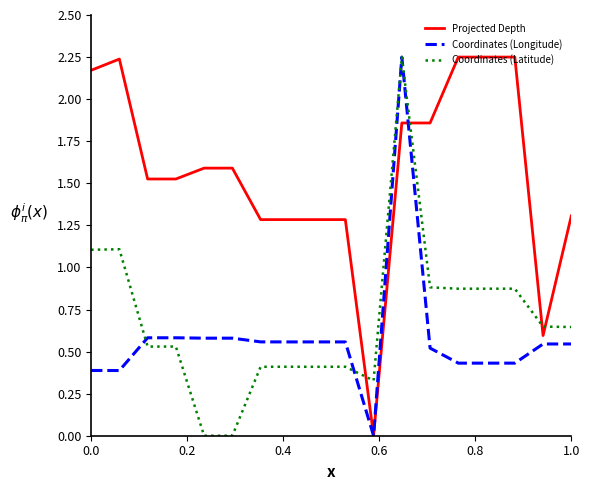

True or false: Coordinates (Latitude) and Projected Depth intersect in this chart.

True